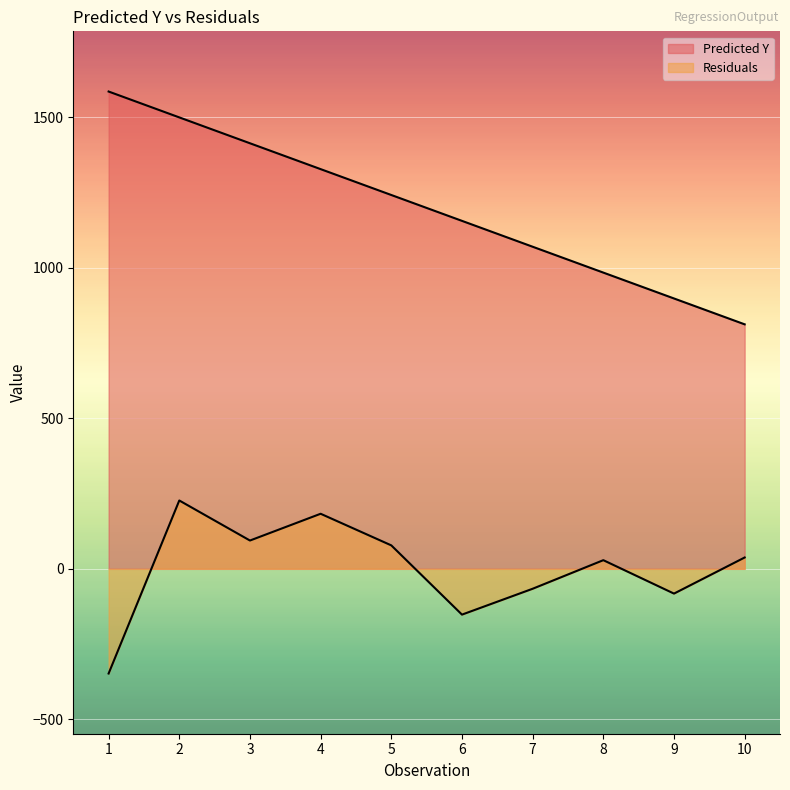

What is the total value across all series at 6?

1004.0